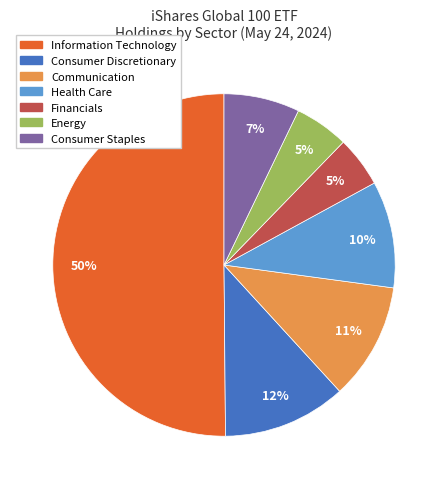

Approximately how many times larger is the value at Consumer Staples compared to Energy?

1.4